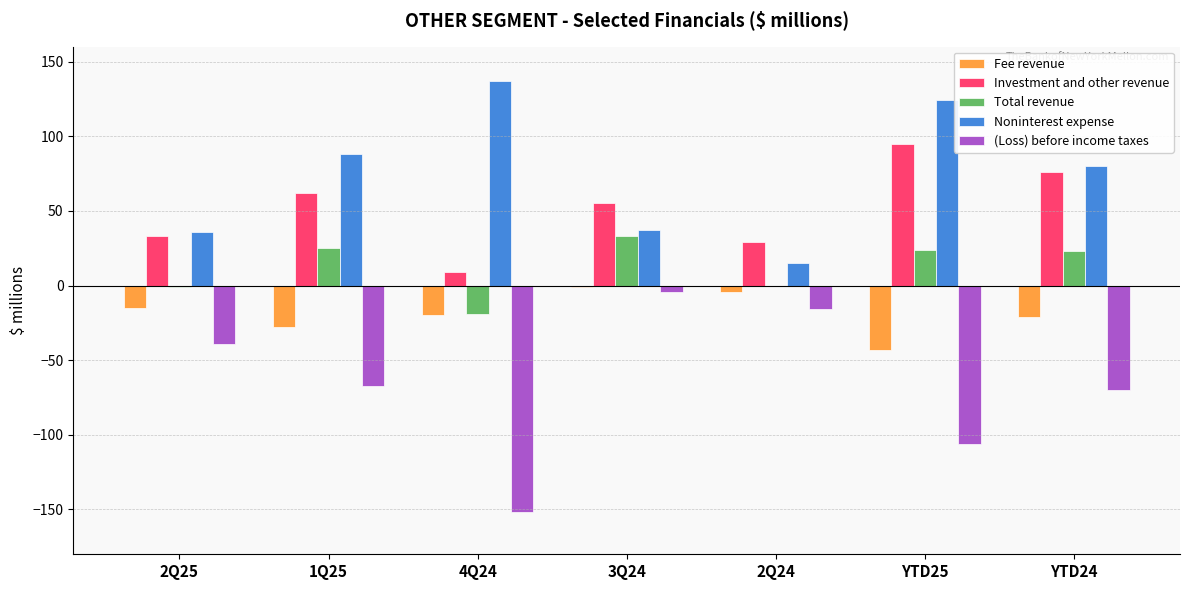

At which category does the chart reach its peak across all series?

4Q24